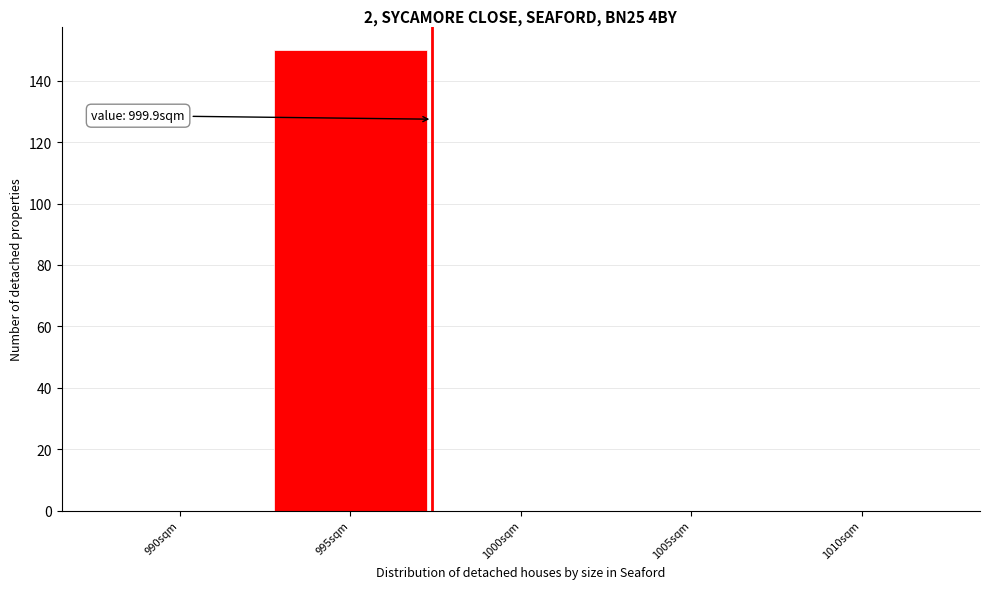

Reading right to left, list all the values displayed in this chart.

1010sqm=0	1005sqm=0	1000sqm=0	995sqm=150	990sqm=0